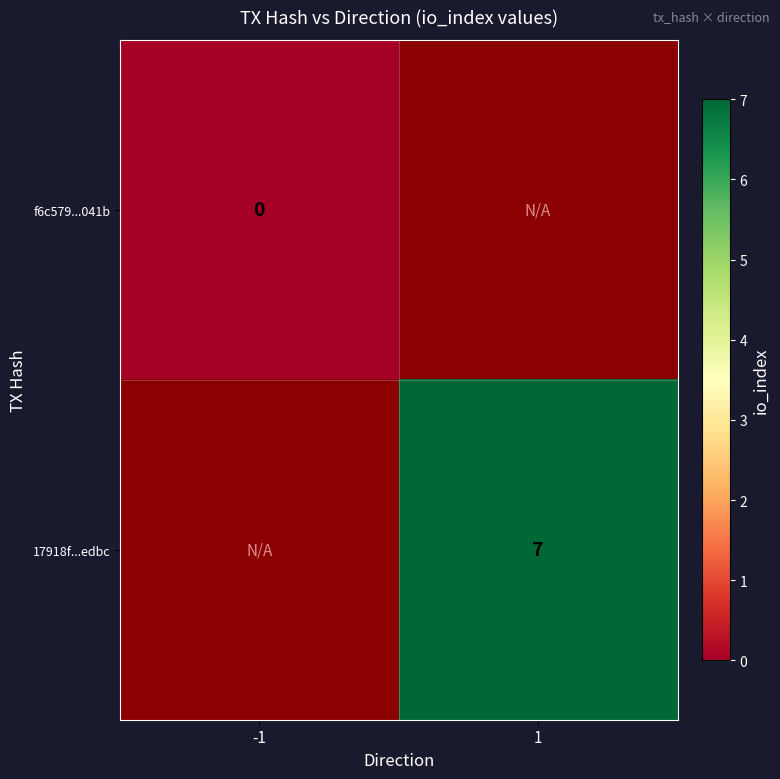

Is it true that 17918f...edbc equals 3 at 1?

False